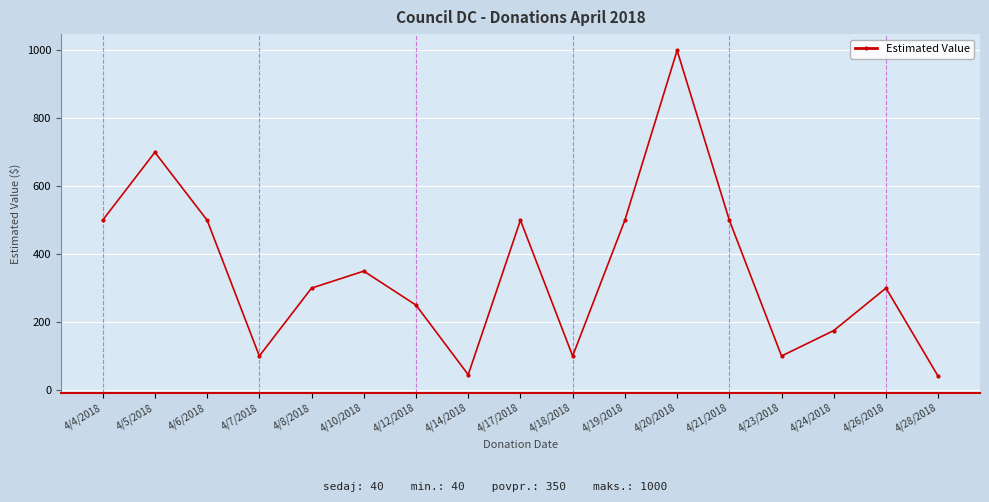

How many points are higher than both their immediate neighbors (excluding endpoints)?

5